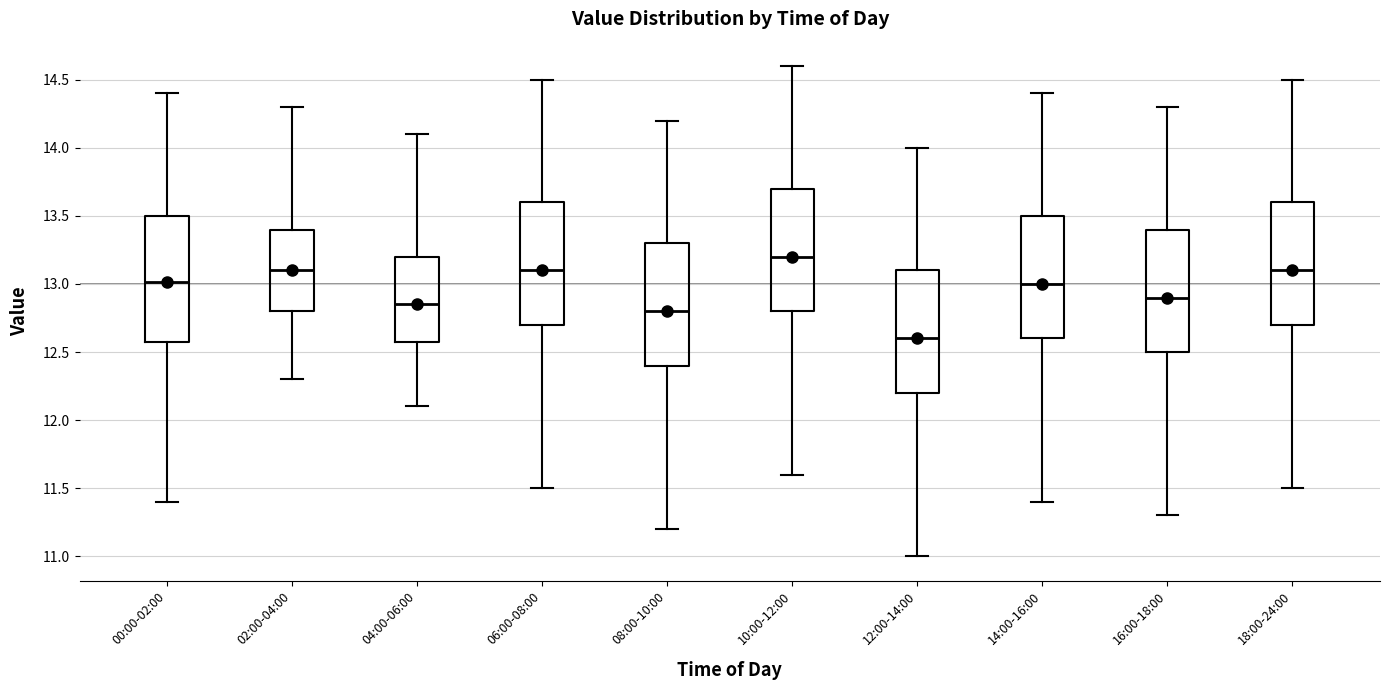

Where does the lower whisker of the box for 02:00-04:00 end on the y-axis? The values are not printed on the chart, so give them approximately, as read against the axis.

12.30